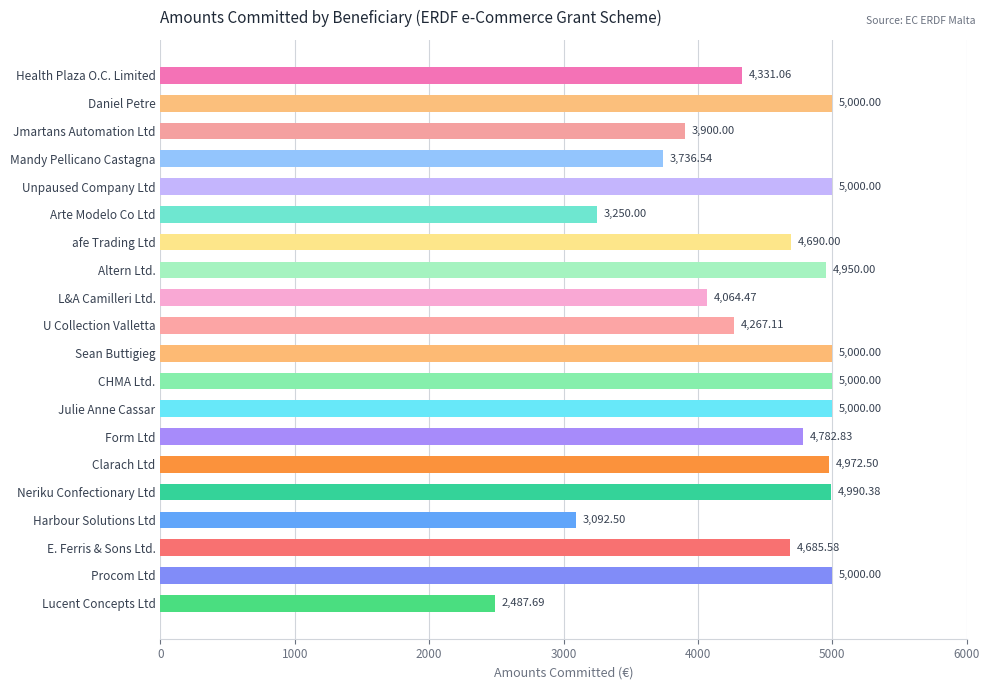

Where is the data nearest to the value 3743?

Mandy Pellicano Castagna